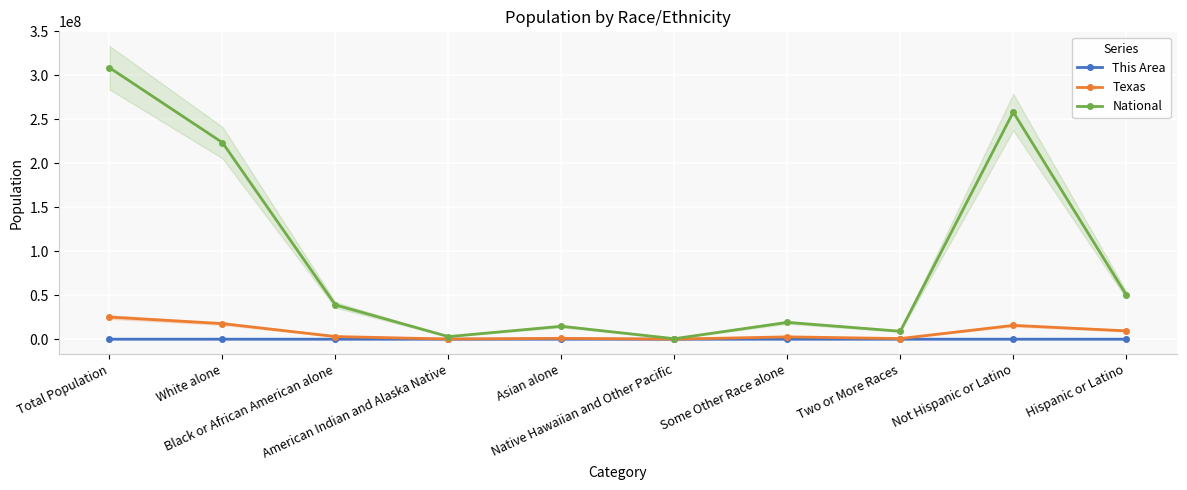

How many interior local peaks does the Texas series have?

3